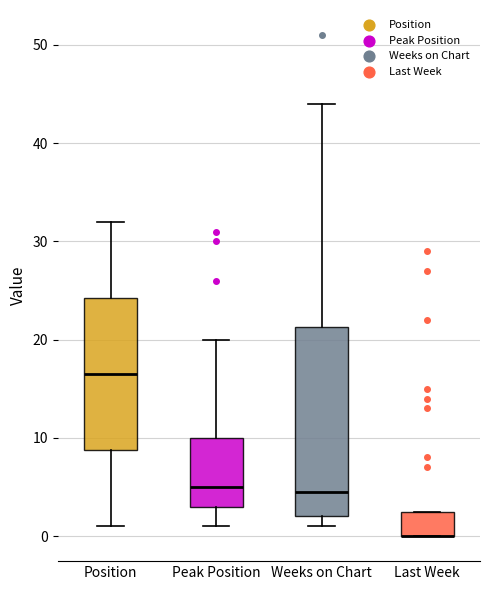

Where does the median line of the box for Position sit on the y-axis? The values are not printed on the chart, so give them approximately, as read against the axis.

17